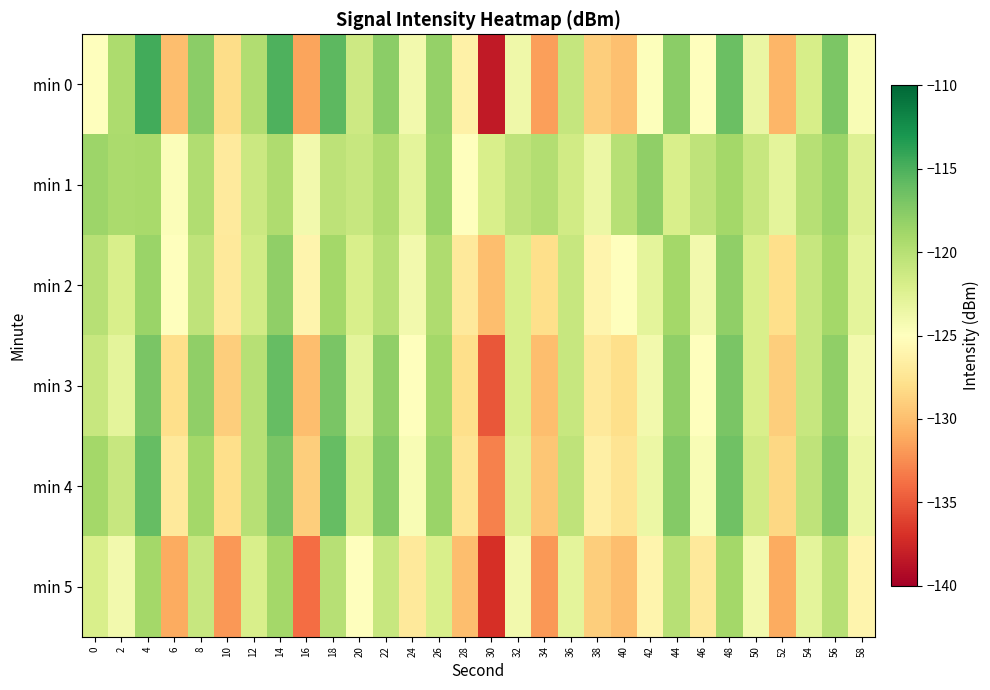

Between 18 and 8, which is larger?

18